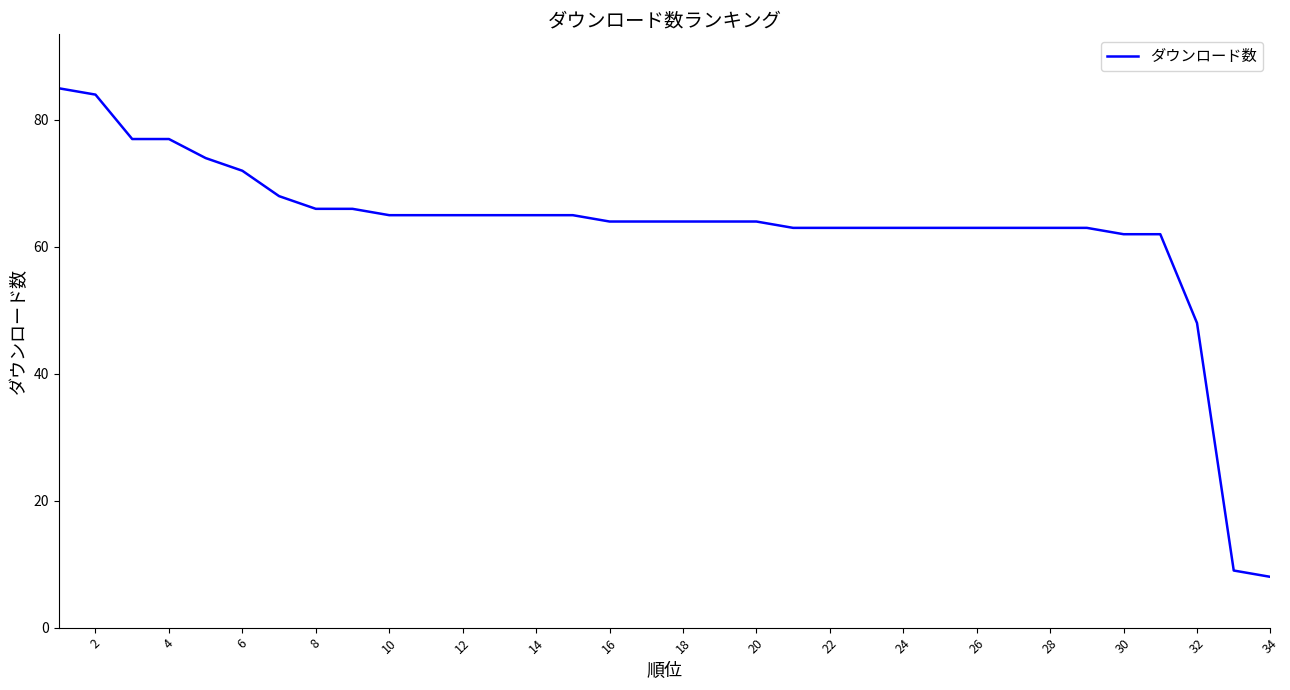

What is the minimum value shown in the chart?

8